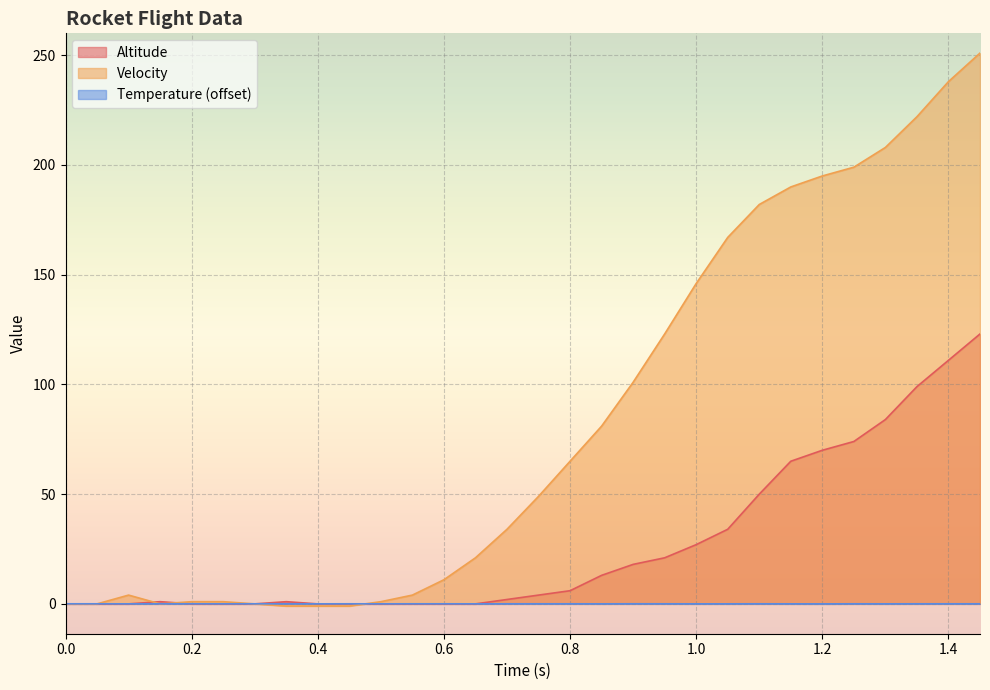

What is the value of the Altitude point at the 27th from the left?

84.0